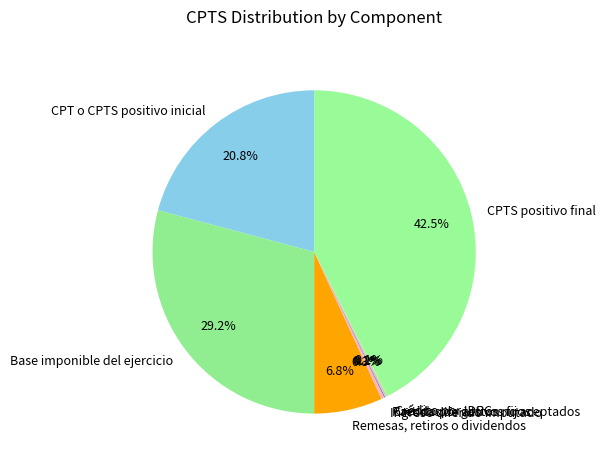

Which category has the biggest portion of the pie?

CPTS positivo final